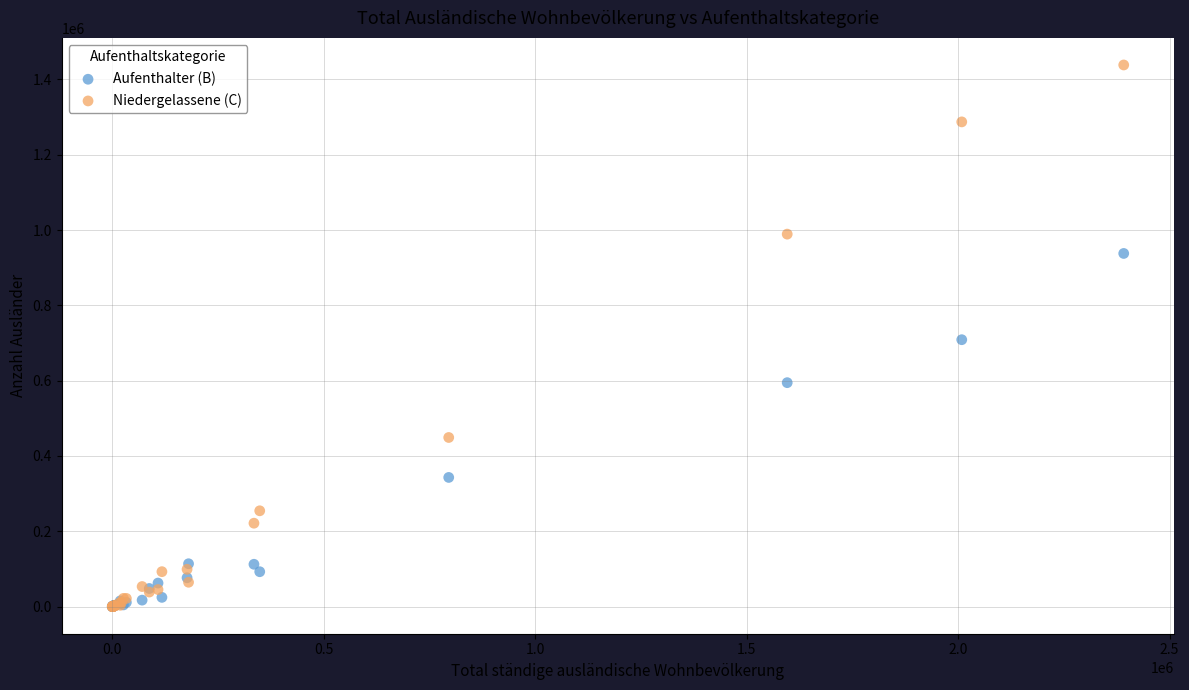

In the Aufenthalter (B) series, what Y value is closest to 468899?

594700